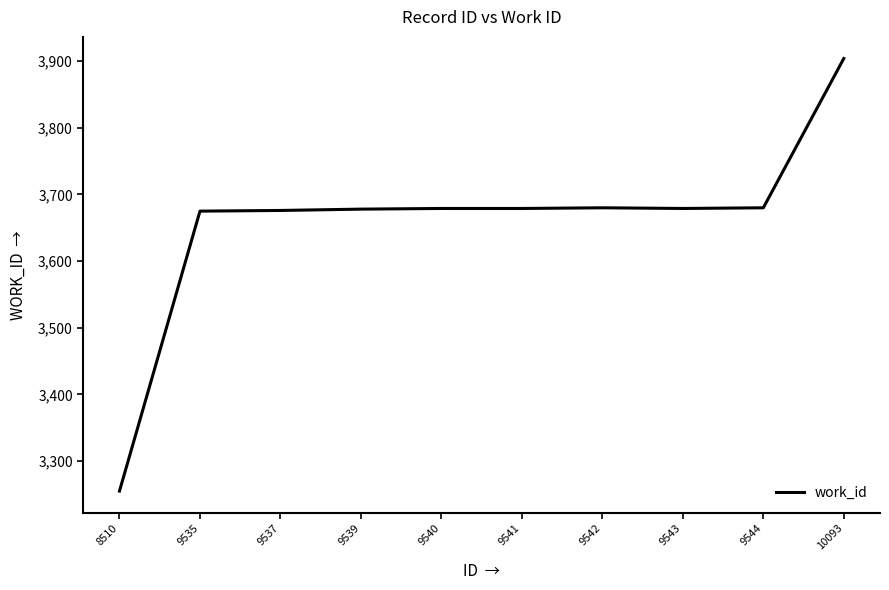

What is the ratio of the value at 9535 to the value at 9540?

1.0